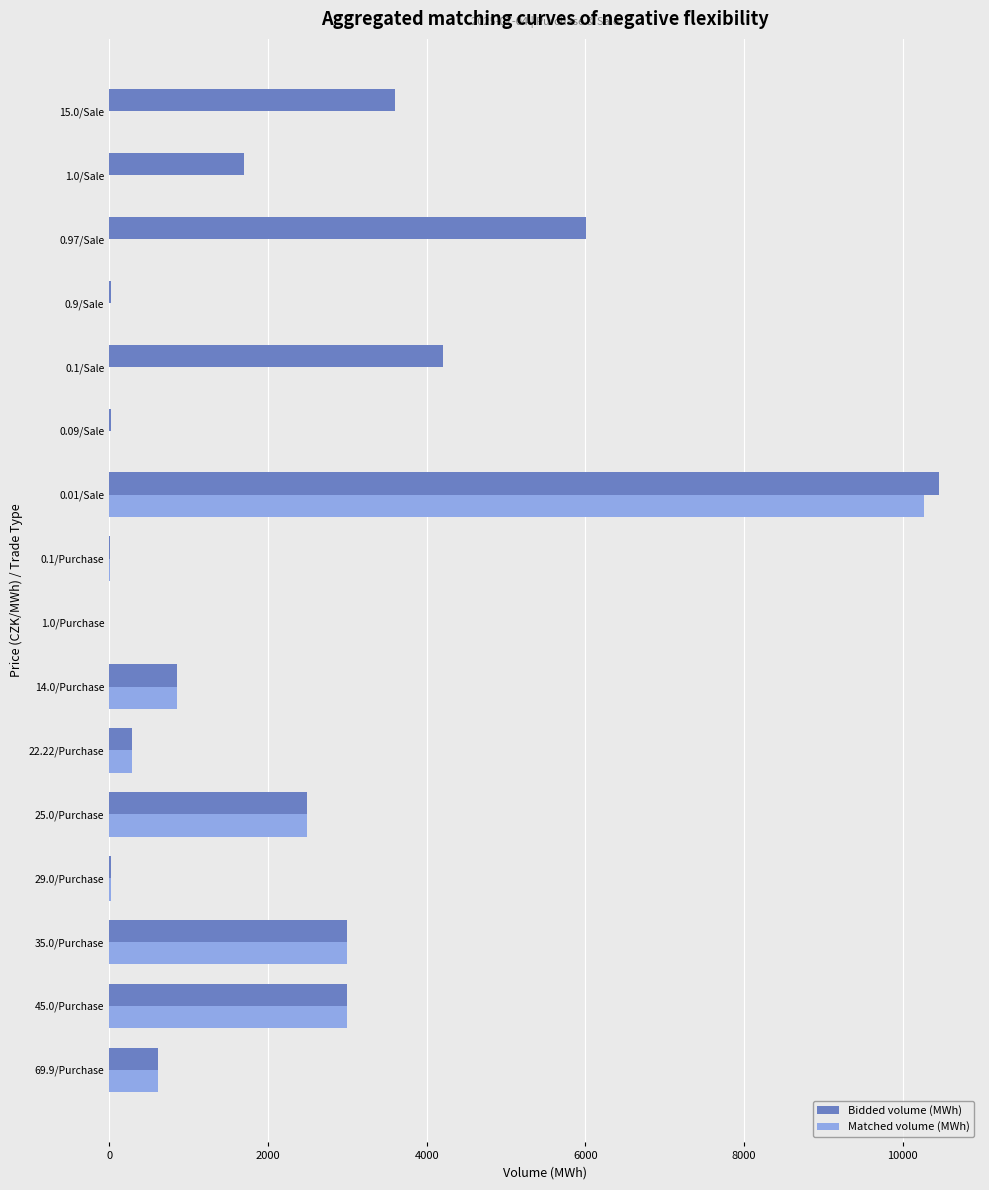

The value of Bidded volume (MWh) at 0.01/Sale is 15822.6. True or false?

False